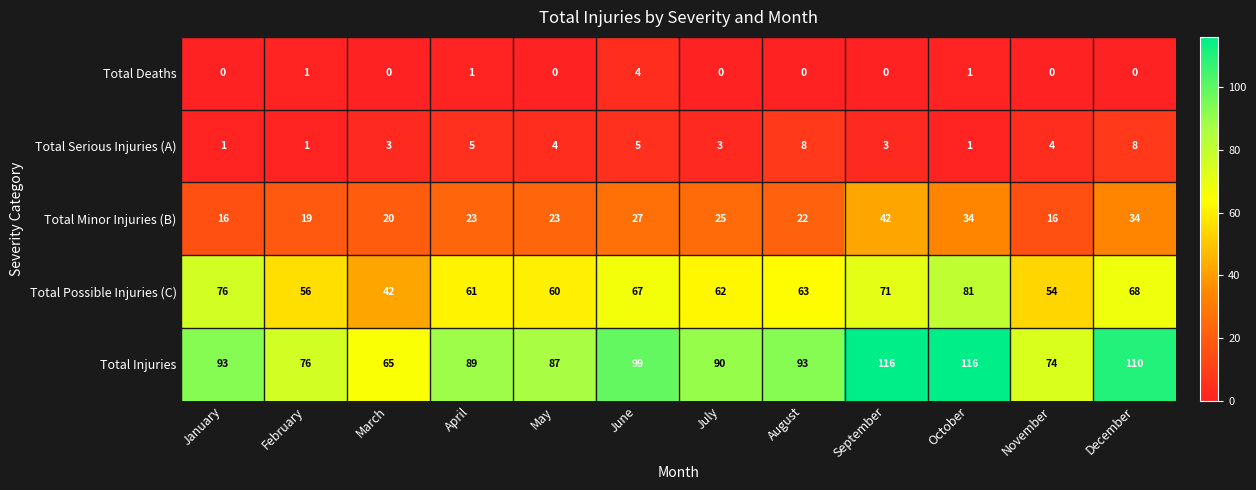

What is the difference between the Total Possible Injuries (C) values at November and August?

9